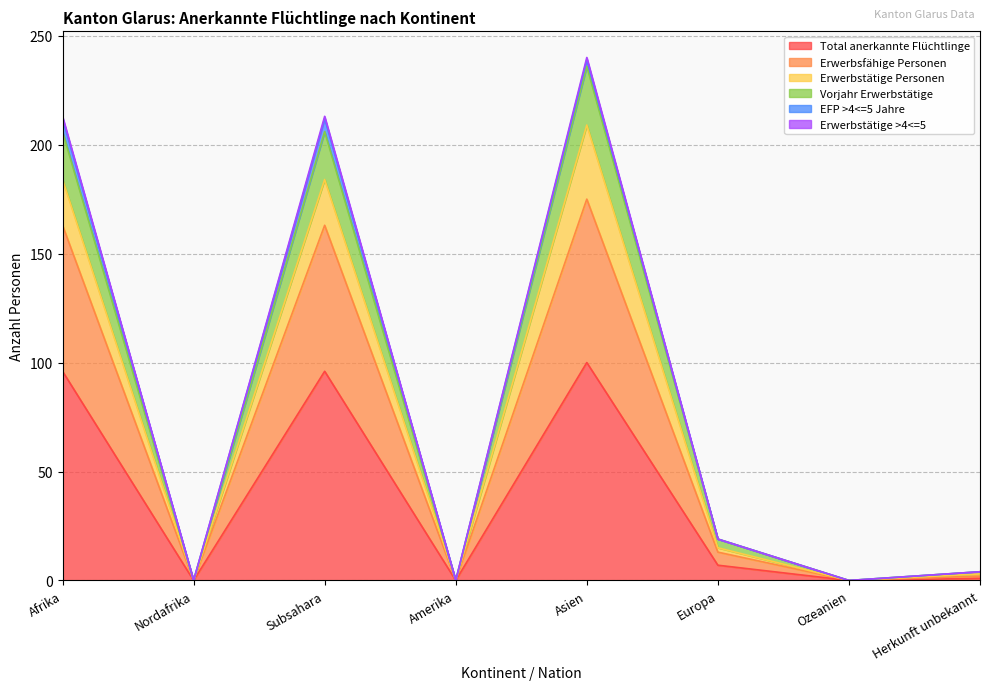

List the labels in order of Total anerkannte Flüchtlinge value, smallest first.

Nordafrika, Amerika, Ozeanien, Herkunft unbekannt, Europa, Afrika, Subsahara, Asien